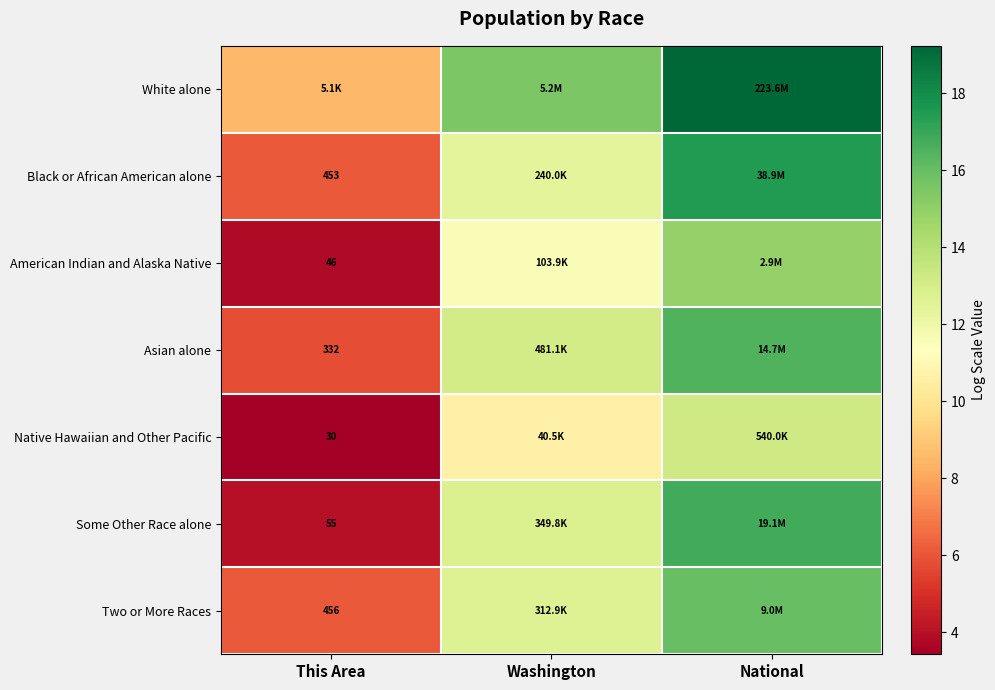

Which category has the lowest value across all series?

This Area